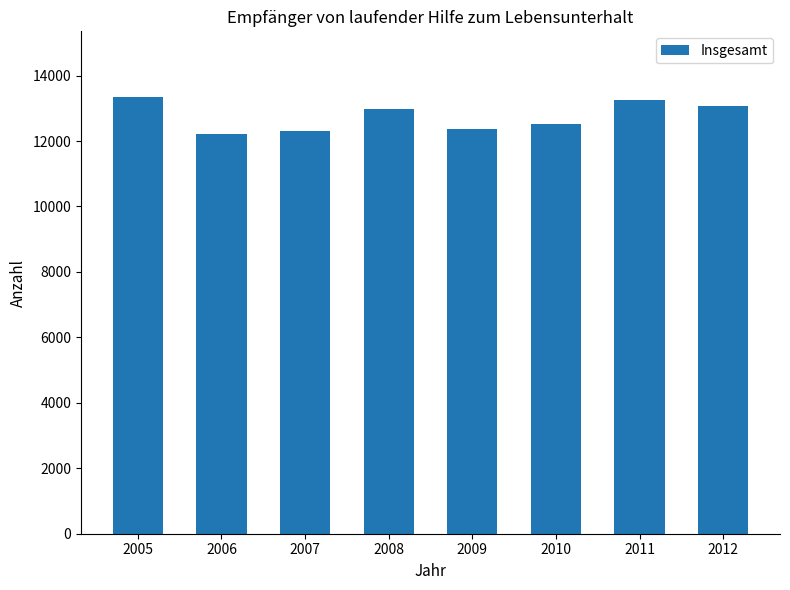

What is the sum of the values at 2006 and 2007?

24507